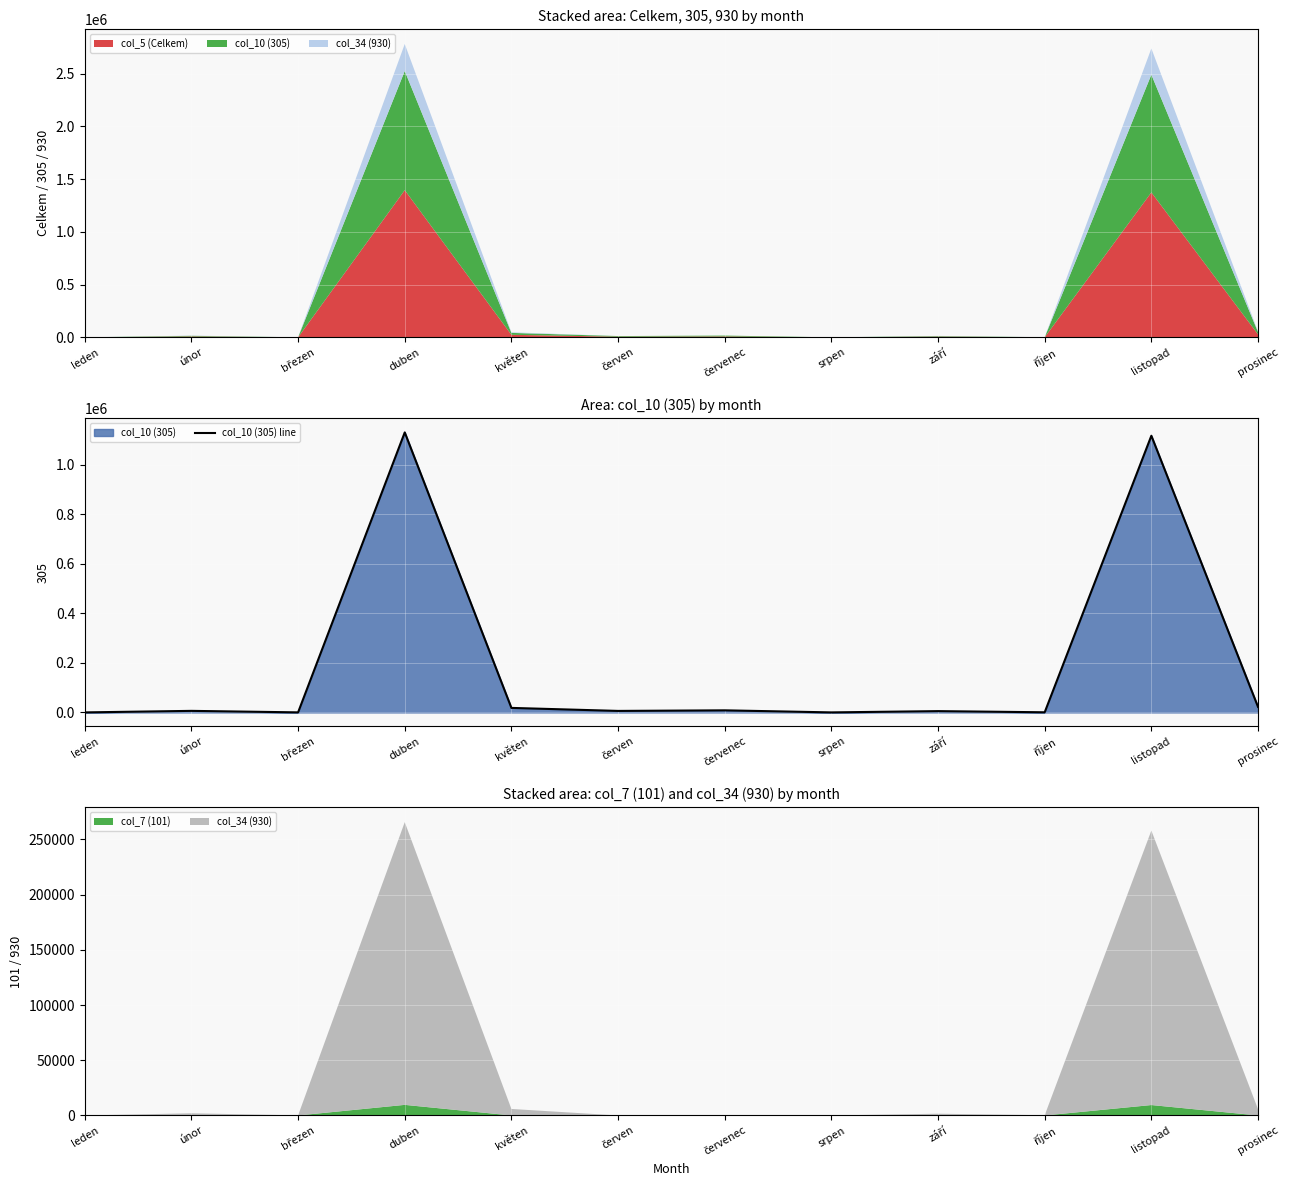

True or false: the data has more than 2 interior local peaks.

True